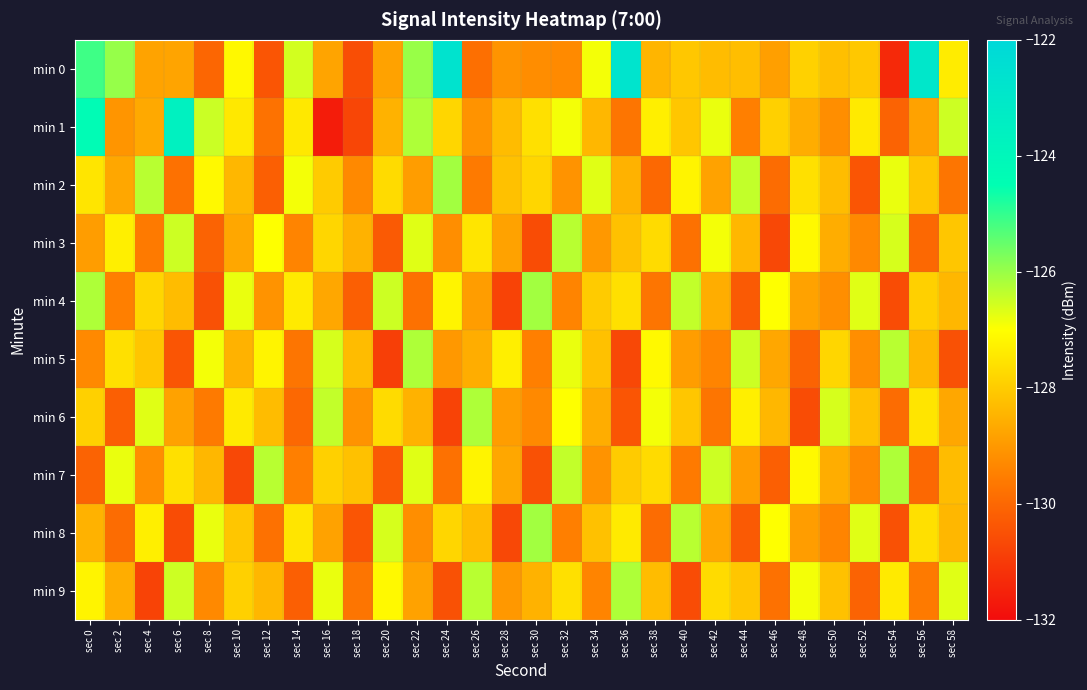

Reading left to right, transcribe all the data shown in this chart.

min 0: sec 0=-125.1	sec 2=-126.0	sec 4=-128.8	sec 6=-128.8	sec 8=-130.0	sec 10=-127.1	sec 12=-130.4	sec 14=-126.6	sec 16=-128.8	sec 18=-130.6	sec 20=-128.8	sec 22=-126.0	sec 24=-122.7	sec 26=-129.8	sec 28=-129.1	sec 30=-129.2	sec 32=-129.3	sec 34=-126.9	sec 36=-122.8	sec 38=-128.4	sec 40=-128.1	sec 42=-128.3	sec 44=-128.3	sec 46=-128.9	sec 48=-127.9	sec 50=-128.2	sec 52=-128.1	sec 54=-131.4	sec 56=-123.0	sec 58=-127.4
min 1: sec 0=-124.3	sec 2=-129.1	sec 4=-128.7	sec 6=-123.6	sec 8=-126.5	sec 10=-127.4	sec 12=-129.8	sec 14=-127.4	sec 16=-131.6	sec 18=-130.7	sec 20=-128.5	sec 22=-126.2	sec 24=-127.8	sec 26=-129.1	sec 28=-128.3	sec 30=-127.6	sec 32=-126.9	sec 34=-128.4	sec 36=-129.7	sec 38=-127.3	sec 40=-128.1	sec 42=-126.8	sec 44=-129.5	sec 46=-127.9	sec 48=-128.6	sec 50=-129.2	sec 52=-127.4	sec 54=-130.1	sec 56=-128.8	sec 58=-126.5
min 2: sec 0=-127.5	sec 2=-128.7	sec 4=-126.3	sec 6=-129.8	sec 8=-127.1	sec 10=-128.4	sec 12=-130.2	sec 14=-126.9	sec 16=-128.0	sec 18=-129.3	sec 20=-127.7	sec 22=-128.9	sec 24=-126.1	sec 26=-129.6	sec 28=-128.2	sec 30=-127.8	sec 32=-129.1	sec 34=-126.7	sec 36=-128.5	sec 38=-130.0	sec 40=-127.2	sec 42=-128.8	sec 44=-126.4	sec 46=-129.9	sec 48=-127.6	sec 50=-128.3	sec 52=-130.4	sec 54=-126.8	sec 56=-128.1	sec 58=-129.7
min 3: sec 0=-128.9	sec 2=-127.3	sec 4=-129.6	sec 6=-126.5	sec 8=-130.1	sec 10=-128.7	sec 12=-127.0	sec 14=-129.4	sec 16=-127.8	sec 18=-128.5	sec 20=-130.3	sec 22=-126.7	sec 24=-129.2	sec 26=-127.5	sec 28=-128.8	sec 30=-130.6	sec 32=-126.3	sec 34=-129.0	sec 36=-128.2	sec 38=-127.7	sec 40=-129.8	sec 42=-126.9	sec 44=-128.4	sec 46=-130.7	sec 48=-127.1	sec 50=-128.6	sec 52=-129.3	sec 54=-126.6	sec 56=-130.0	sec 58=-128.1
min 4: sec 0=-126.2	sec 2=-129.5	sec 4=-127.8	sec 6=-128.3	sec 8=-130.5	sec 10=-126.8	sec 12=-129.1	sec 14=-127.4	sec 16=-128.7	sec 18=-130.2	sec 20=-126.5	sec 22=-129.8	sec 24=-127.2	sec 26=-128.9	sec 28=-130.8	sec 30=-126.1	sec 32=-129.4	sec 34=-128.0	sec 36=-127.6	sec 38=-129.7	sec 40=-126.4	sec 42=-128.6	sec 44=-130.3	sec 46=-127.0	sec 48=-128.8	sec 50=-129.2	sec 52=-126.7	sec 54=-130.6	sec 56=-127.9	sec 58=-128.4
min 5: sec 0=-129.3	sec 2=-127.6	sec 4=-128.1	sec 6=-130.4	sec 8=-126.9	sec 10=-128.5	sec 12=-127.2	sec 14=-129.7	sec 16=-126.6	sec 18=-128.3	sec 20=-130.9	sec 22=-126.2	sec 24=-129.0	sec 26=-128.6	sec 28=-127.3	sec 30=-129.5	sec 32=-126.8	sec 34=-128.2	sec 36=-130.7	sec 38=-127.1	sec 40=-128.9	sec 42=-129.4	sec 44=-126.5	sec 46=-128.7	sec 48=-130.1	sec 50=-127.8	sec 52=-129.2	sec 54=-126.3	sec 56=-128.4	sec 58=-130.5
min 6: sec 0=-127.9	sec 2=-130.2	sec 4=-126.7	sec 6=-128.8	sec 8=-129.6	sec 10=-127.4	sec 12=-128.3	sec 14=-130.0	sec 16=-126.4	sec 18=-129.1	sec 20=-127.7	sec 22=-128.5	sec 24=-130.8	sec 26=-126.2	sec 28=-128.9	sec 30=-129.3	sec 32=-127.0	sec 34=-128.6	sec 36=-130.4	sec 38=-126.9	sec 40=-128.1	sec 42=-129.7	sec 44=-127.3	sec 46=-128.4	sec 48=-130.6	sec 50=-126.6	sec 52=-128.2	sec 54=-129.9	sec 56=-127.5	sec 58=-128.7
min 7: sec 0=-130.1	sec 2=-126.8	sec 4=-129.2	sec 6=-127.6	sec 8=-128.4	sec 10=-130.7	sec 12=-126.3	sec 14=-129.5	sec 16=-127.9	sec 18=-128.2	sec 20=-130.3	sec 22=-126.7	sec 24=-129.8	sec 26=-127.2	sec 28=-128.7	sec 30=-130.5	sec 32=-126.4	sec 34=-129.1	sec 36=-128.0	sec 38=-127.7	sec 40=-129.6	sec 42=-126.5	sec 44=-128.9	sec 46=-130.2	sec 48=-127.1	sec 50=-128.6	sec 52=-129.3	sec 54=-126.2	sec 56=-130.0	sec 58=-128.3
min 8: sec 0=-128.5	sec 2=-129.9	sec 4=-127.3	sec 6=-130.6	sec 8=-126.8	sec 10=-128.1	sec 12=-129.8	sec 14=-127.5	sec 16=-128.8	sec 18=-130.4	sec 20=-126.6	sec 22=-129.2	sec 24=-127.8	sec 26=-128.3	sec 28=-130.7	sec 30=-126.1	sec 32=-129.5	sec 34=-128.2	sec 36=-127.4	sec 38=-129.9	sec 40=-126.3	sec 42=-128.7	sec 44=-130.3	sec 46=-127.0	sec 48=-128.9	sec 50=-129.4	sec 52=-126.7	sec 54=-130.5	sec 56=-127.6	sec 58=-128.4
min 9: sec 0=-127.2	sec 2=-128.6	sec 4=-130.8	sec 6=-126.5	sec 8=-129.3	sec 10=-127.9	sec 12=-128.4	sec 14=-130.2	sec 16=-126.8	sec 18=-129.7	sec 20=-127.1	sec 22=-128.8	sec 24=-130.5	sec 26=-126.3	sec 28=-129.0	sec 30=-128.5	sec 32=-127.6	sec 34=-129.4	sec 36=-126.2	sec 38=-128.3	sec 40=-130.6	sec 42=-127.7	sec 44=-128.1	sec 46=-129.8	sec 48=-126.9	sec 50=-128.2	sec 52=-130.1	sec 54=-127.4	sec 56=-129.6	sec 58=-126.7